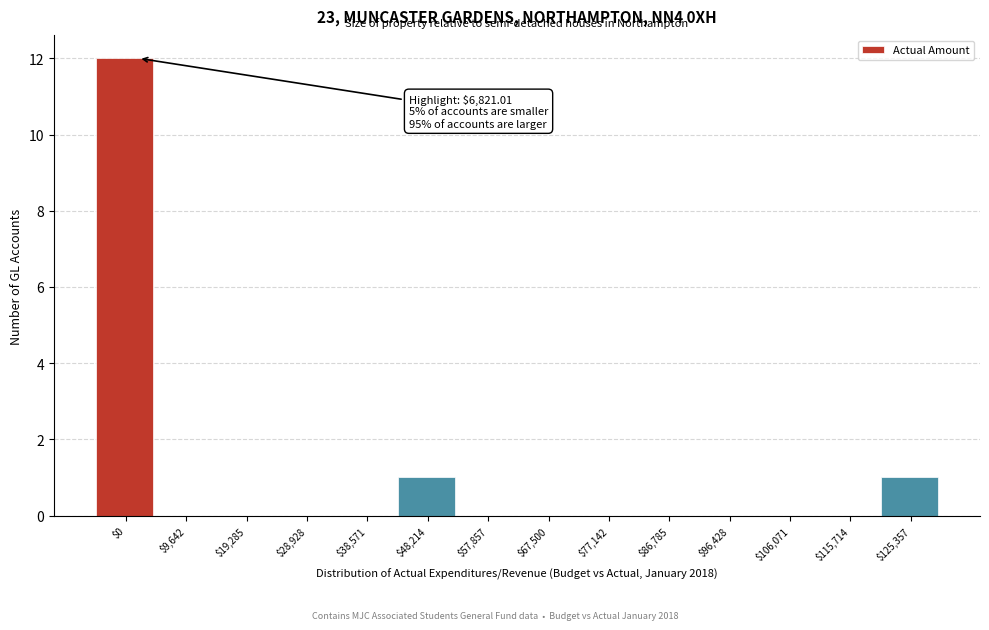

What is the maximum value shown in the chart?

12